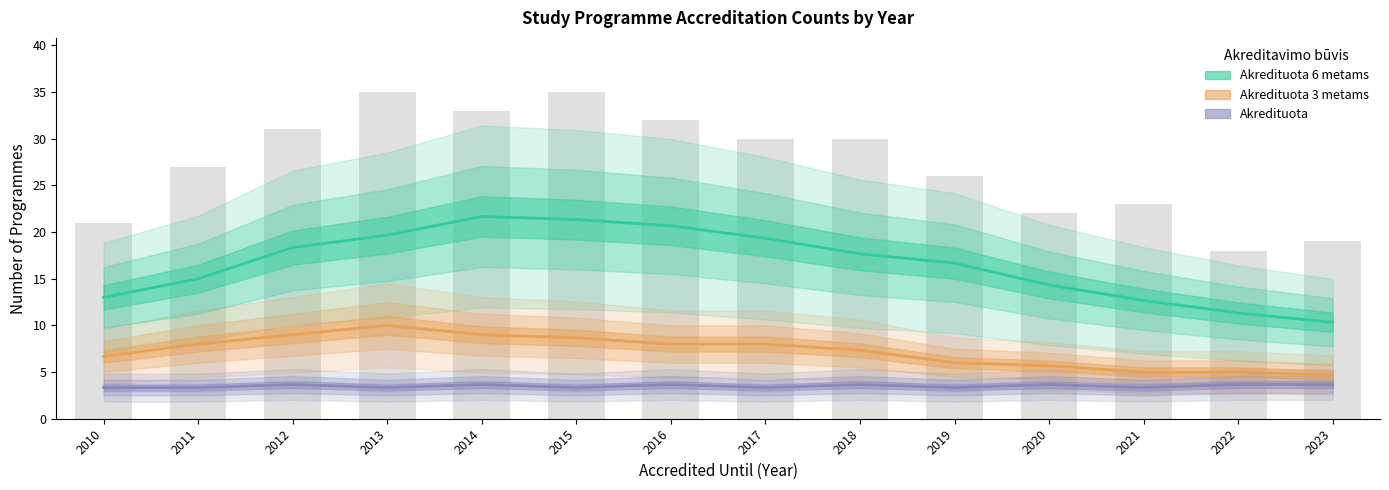

At how many categories does at least one series exceed 6?

14